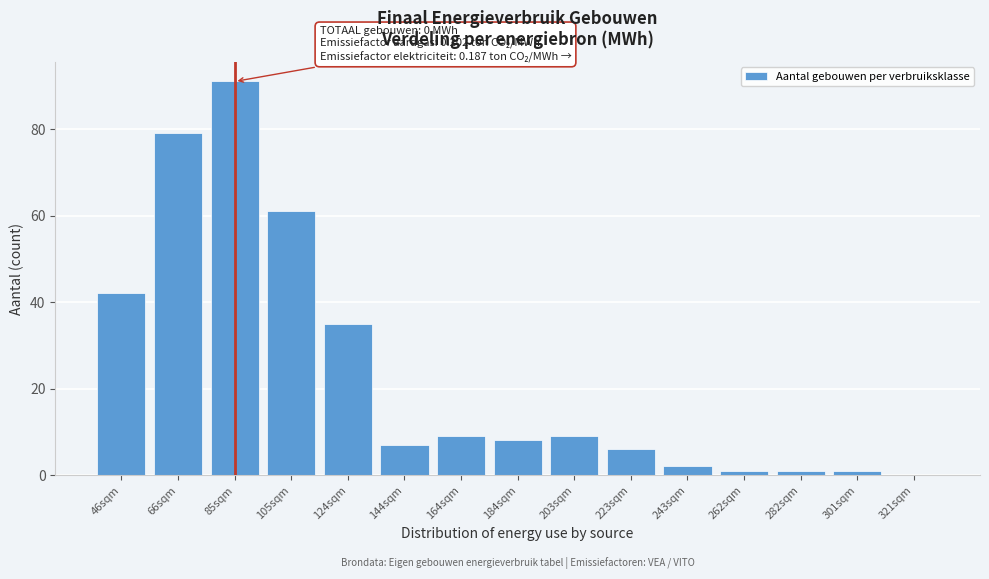

Reading right to left, transcribe all the data shown in this chart.

321sqm=0	301sqm=1	282sqm=1	262sqm=1	243sqm=2	223sqm=6	203sqm=9	184sqm=8	164sqm=9	144sqm=7	124sqm=35	105sqm=61	85sqm=91	66sqm=79	46sqm=42